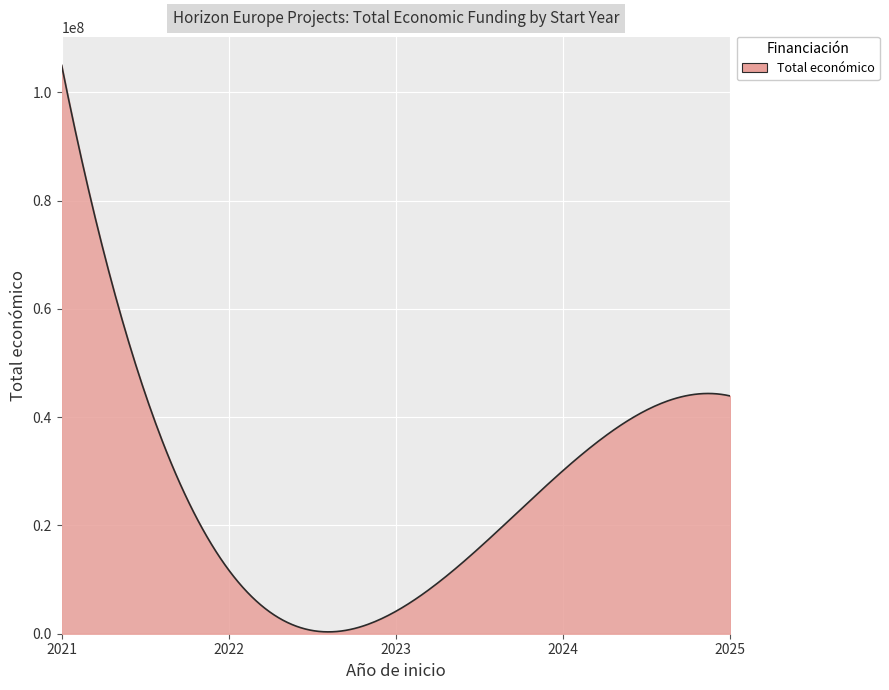

What is the greatest value displayed?

105000000.0